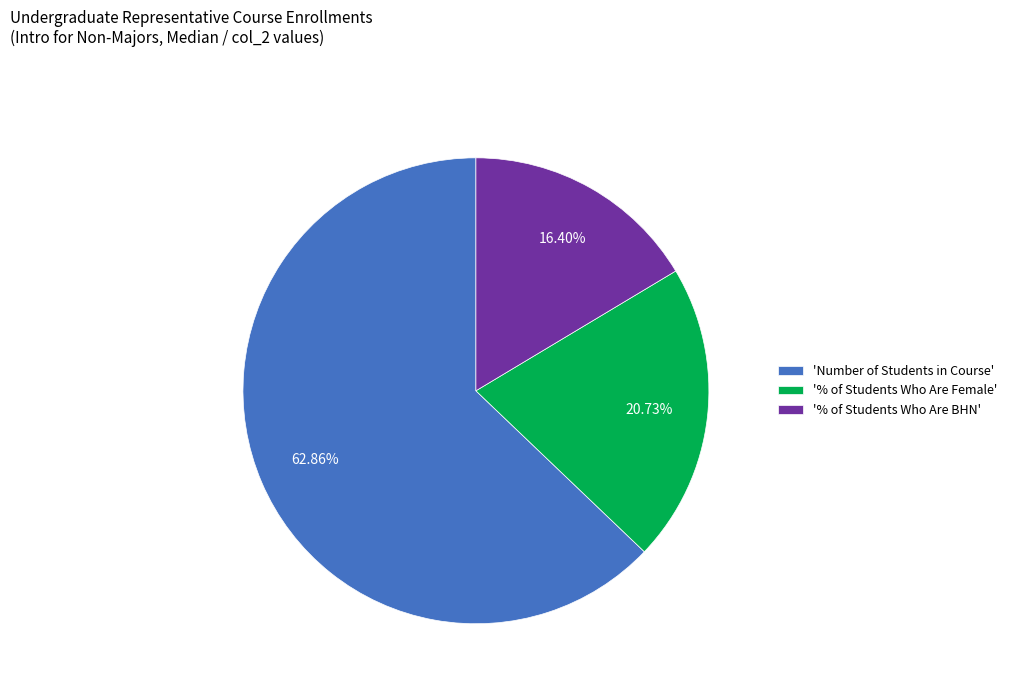

Does any single category account for the majority?

Yes